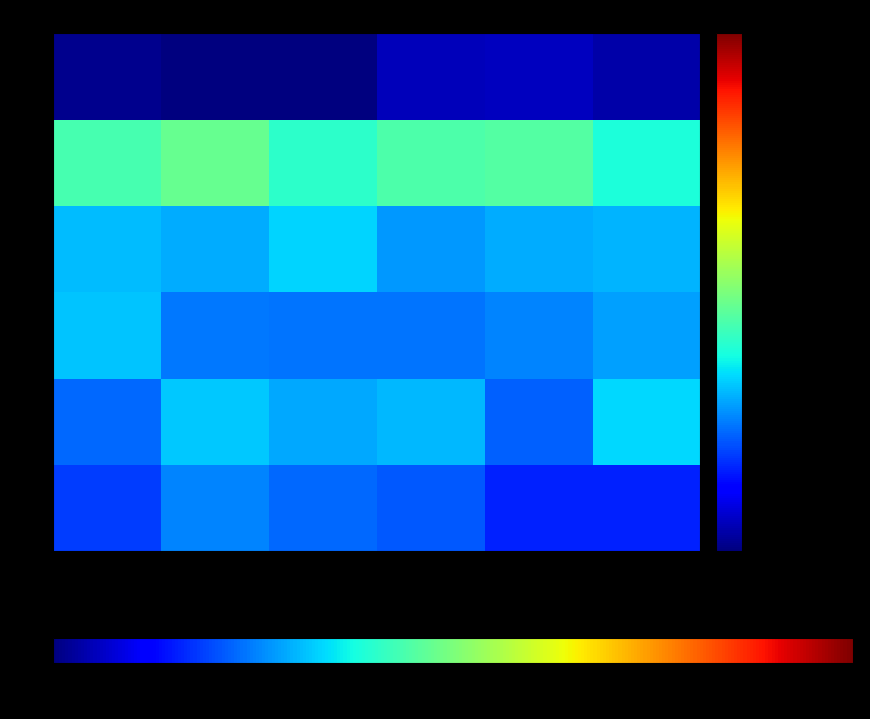

Reading left to right, transcribe all the data shown in this chart.

1: Rout=4.6	Rebello=6.4	Chavda=5.7	Chheda=5.3	Chithirai=4.0	D'Souza=4.0
2: Rout=5.7	Rebello=8.1	Chavda=7.3	Chheda=7.6	Chithirai=5.6	D'Souza=8.4
3: Rout=8.0	Rebello=6.1	Chavda=6.0	Chheda=6.1	Chithirai=6.4	D'Souza=7.1
4: Rout=7.8	Rebello=7.4	Chavda=8.3	Chheda=6.9	Chithirai=7.4	D'Souza=7.6
5: Rout=10.9	Rebello=11.9	Chavda=10.1	Chheda=11.0	Chithirai=11.3	D'Souza=9.6
6: Rout=0.3	Rebello=0.0	Chavda=0.0	Chheda=1.3	Chithirai=1.4	D'Souza=0.9